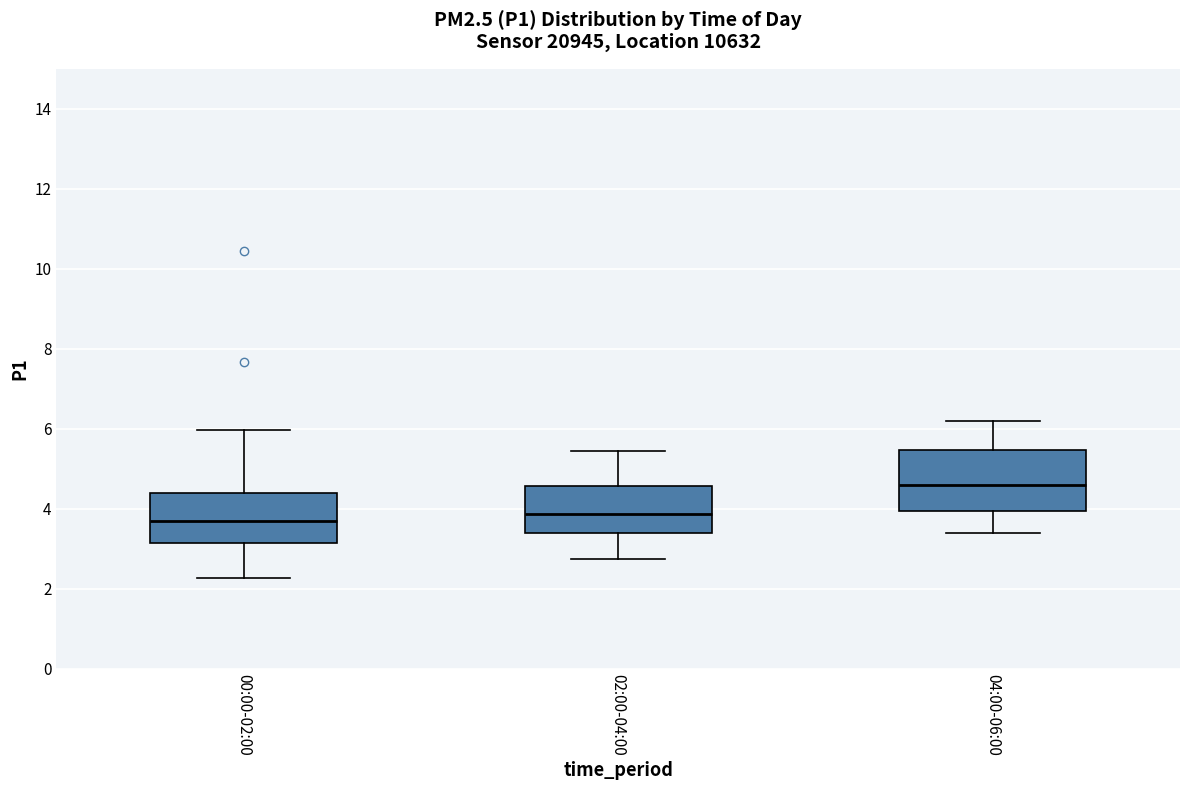

Where does the median line of the box for 02:00-04:00 sit on the y-axis? The values are not printed on the chart, so give them approximately, as read against the axis.

3.8